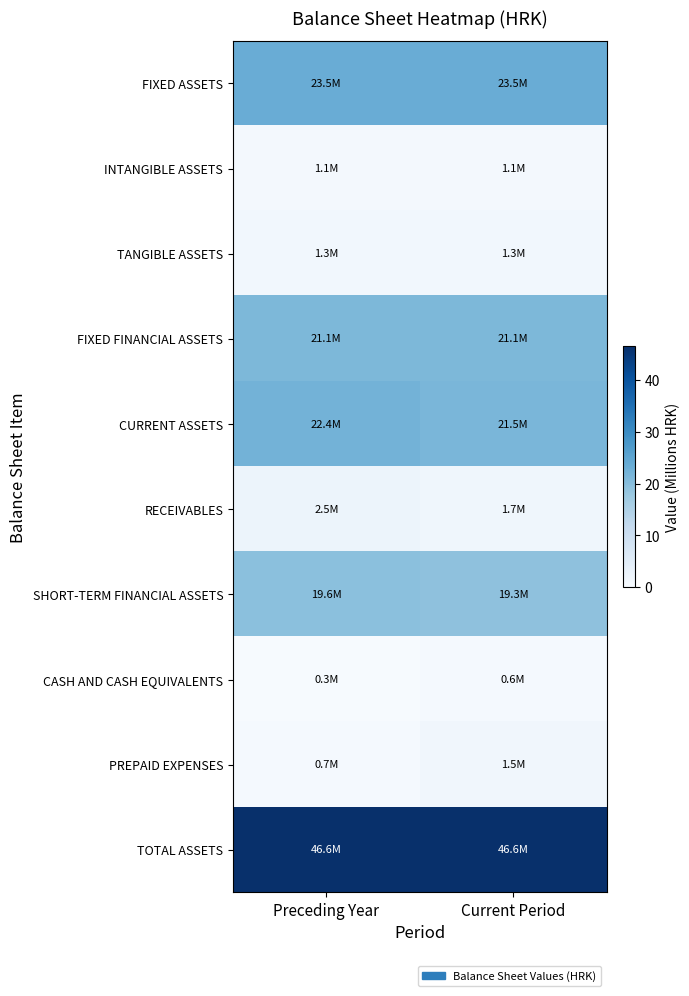

At Current Period, list the series in order from largest to smallest.

TOTAL ASSETS, FIXED ASSETS, CURRENT ASSETS, FIXED FINANCIAL ASSETS, SHORT-TERM FINANCIAL ASSETS, RECEIVABLES, PREPAID EXPENSES, TANGIBLE ASSETS, INTANGIBLE ASSETS, CASH AND CASH EQUIVALENTS